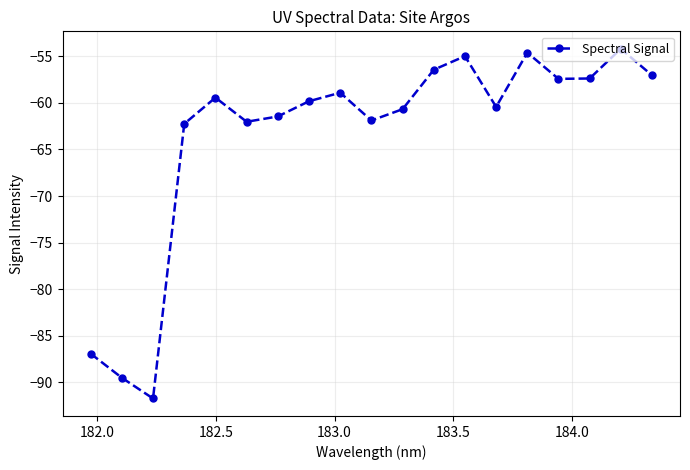

What is the sum of all values?

-1207.1